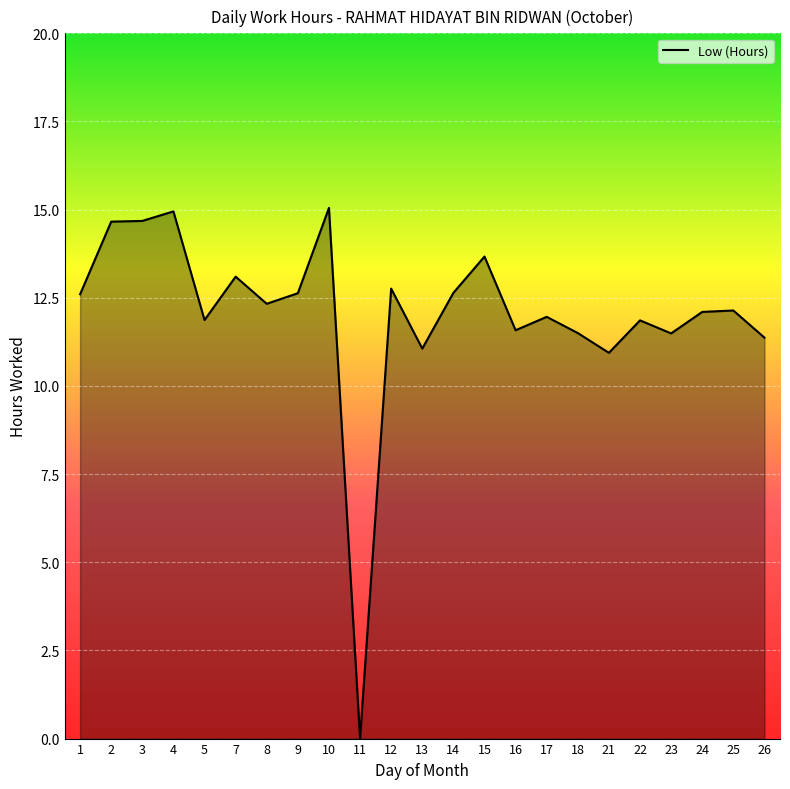

The value at 23 is 11.5. True or false?

True